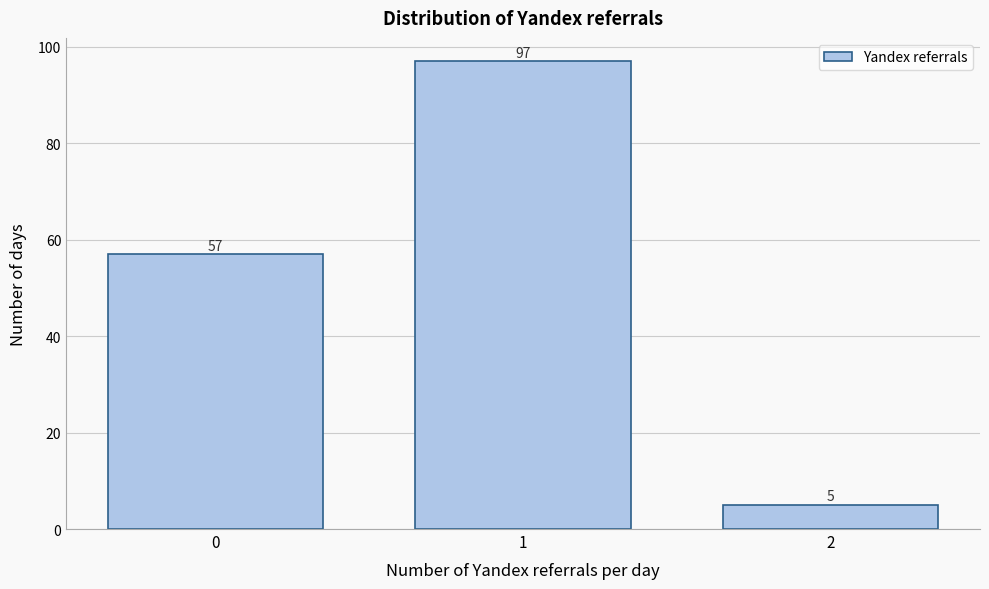

Reading left to right, what are all the values shown in this chart?

0=57	1=97	2=5